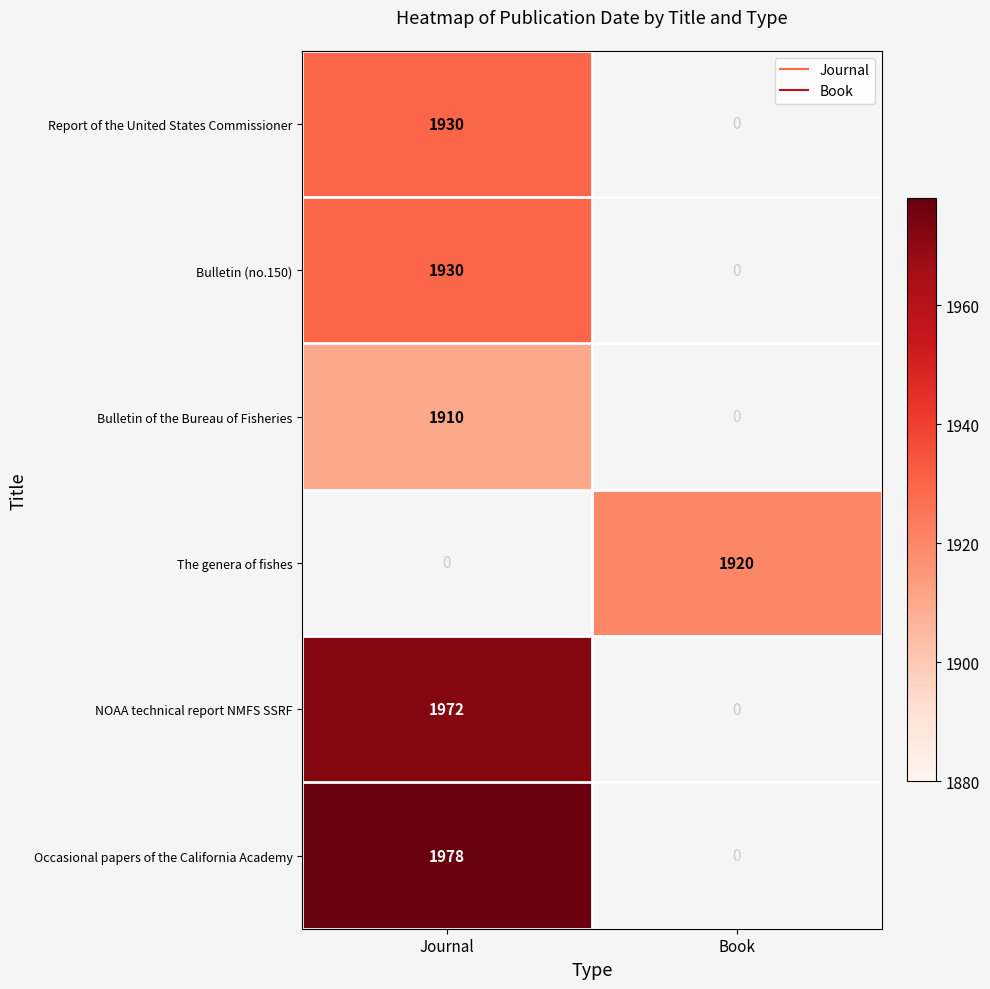

At which label is Bulletin of the Bureau of Fisheries closest to 1910?

Journal